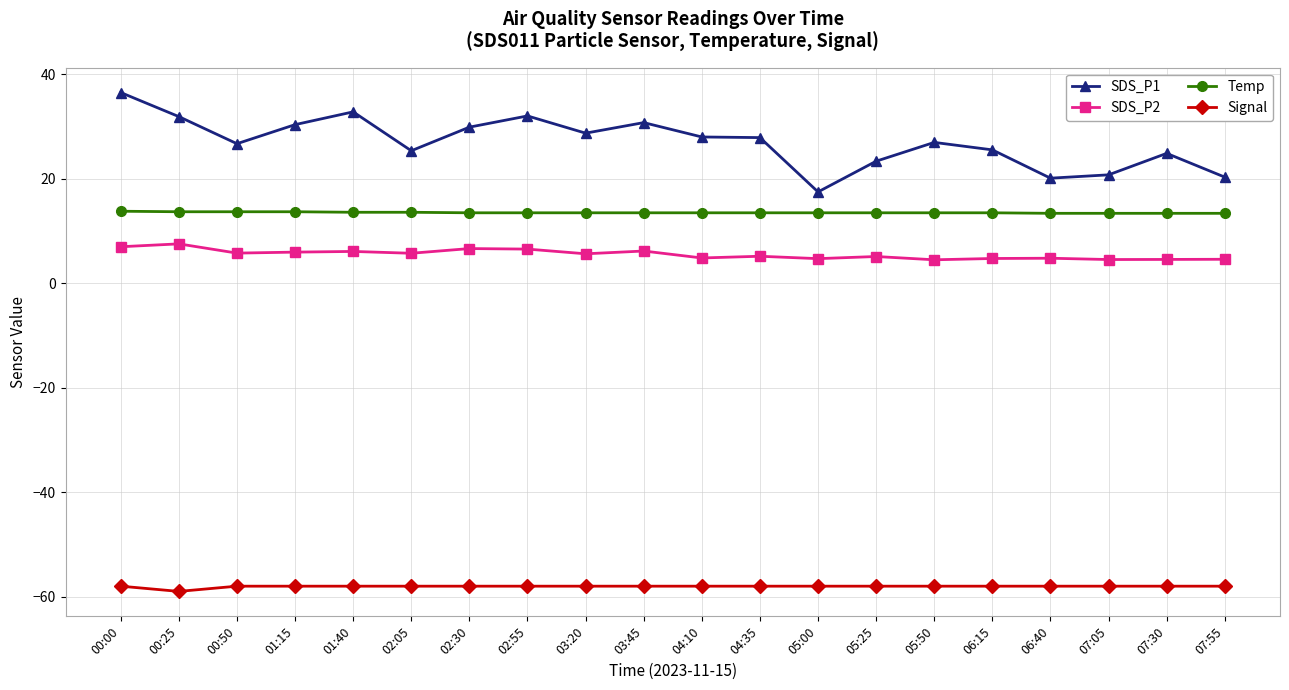

Count the number of categories in the chart.

20